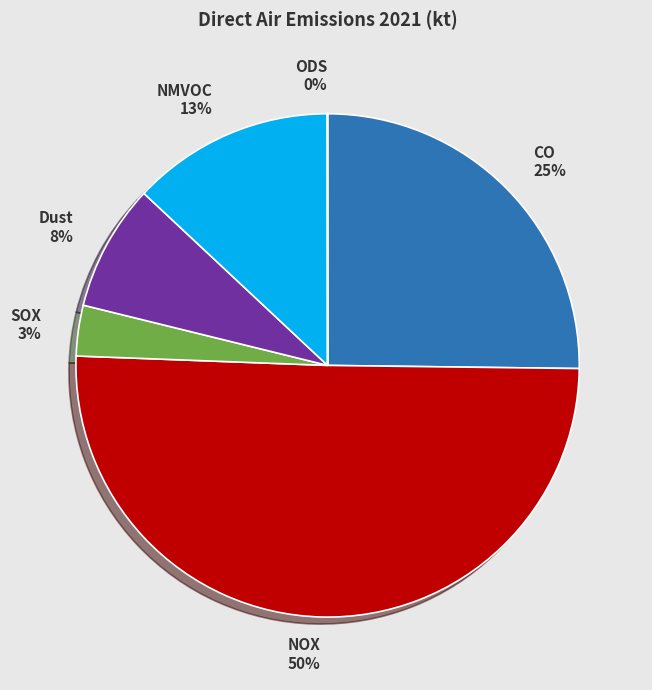

Which has a higher value, NOX or Dust?

NOX